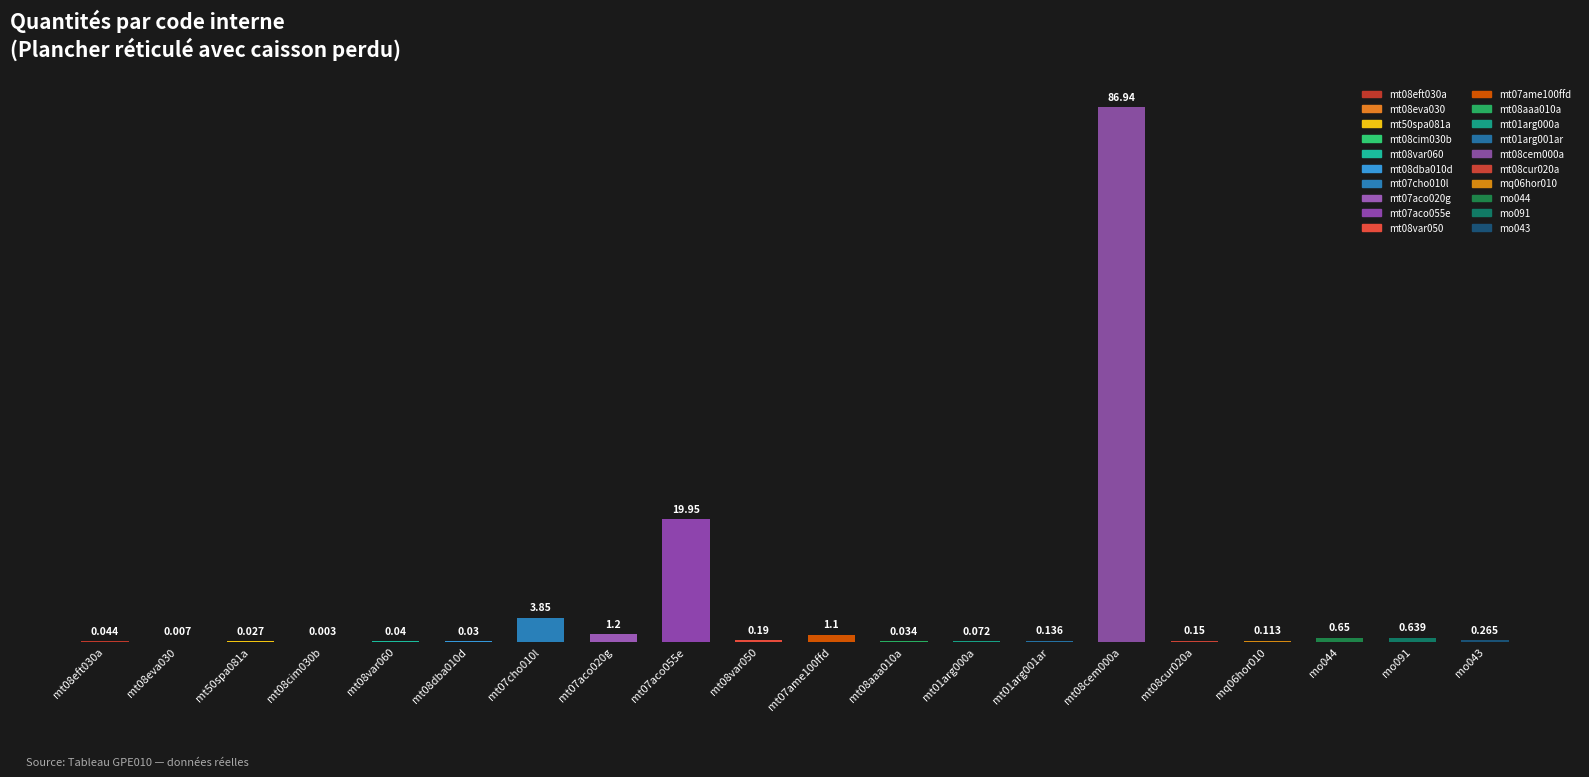

List the labels in order of value, smallest first.

mt08cim030b, mt08eva030, mt50spa081a, mt08dba010d, mt08aaa010a, mt08var060, mt08eft030a, mt01arg000a, mq06hor010, mt01arg001ar, mt08cur020a, mt08var050, mo043, mo091, mo044, mt07ame100ffd, mt07aco020g, mt07cho010l, mt07aco055e, mt08cem000a